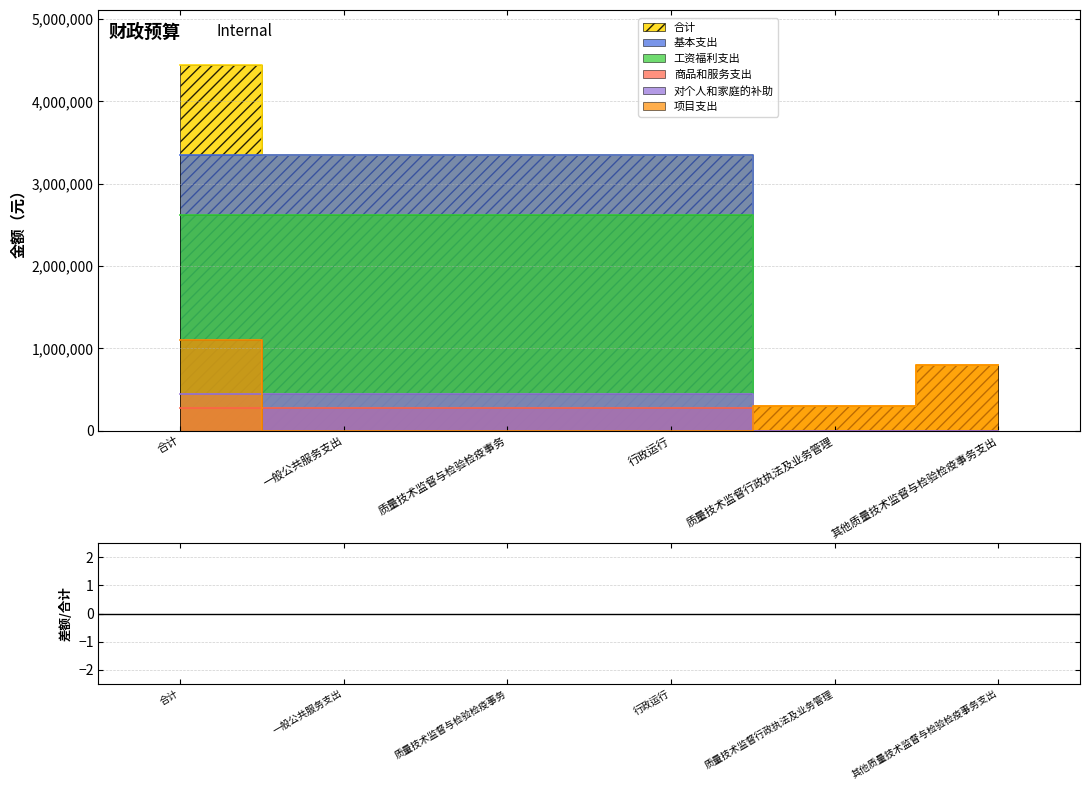

What position from the right is 质量技术监督行政执法及业务管理?

2